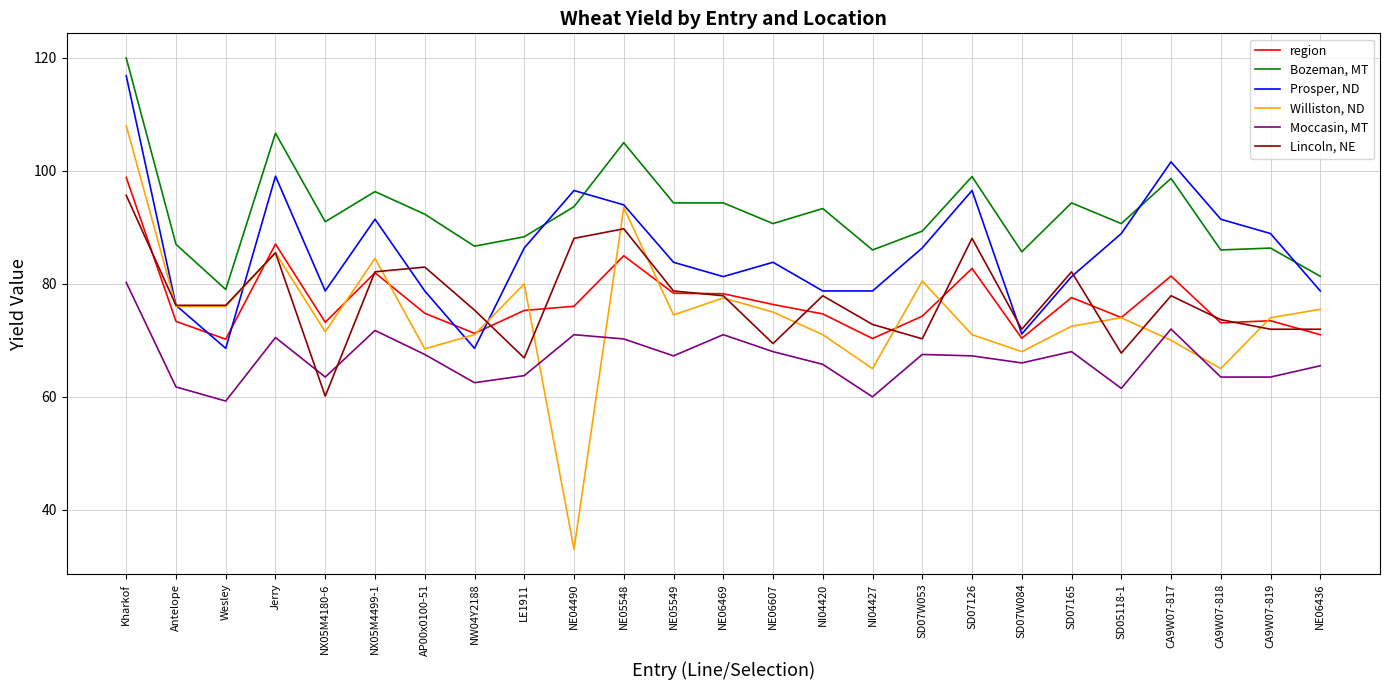

What is the sum of all Moccasin, MT values?

1668.8